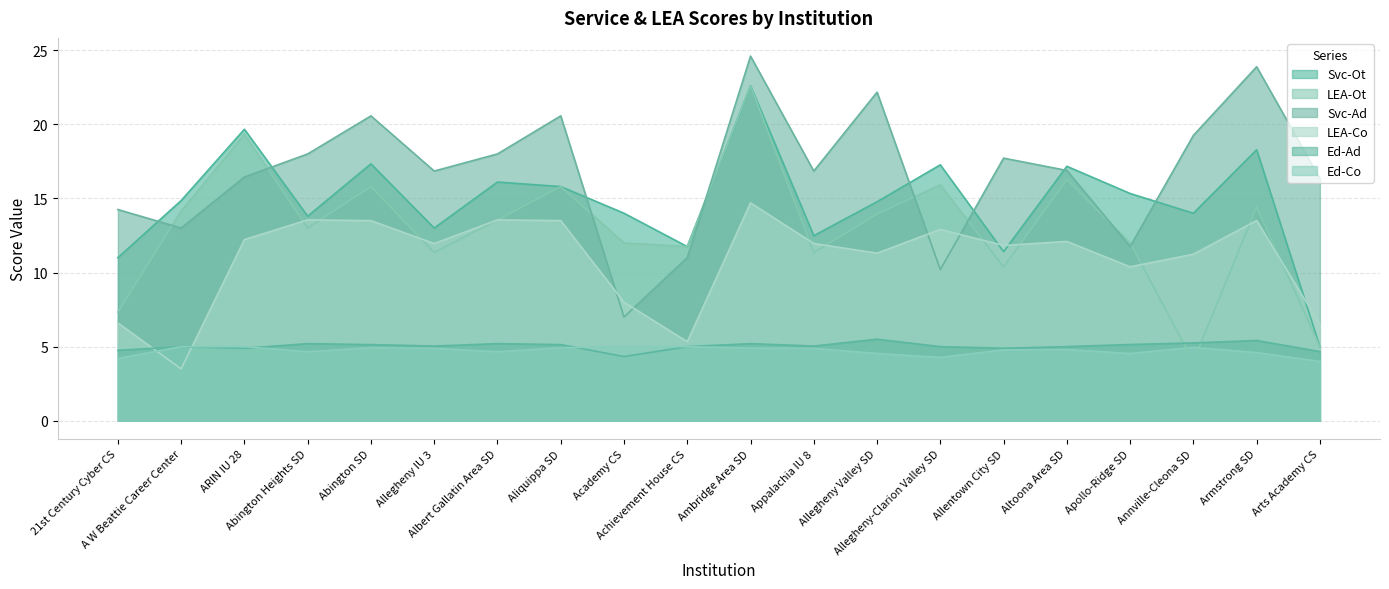

At which label is Svc-Ot closest to 13?

Allegheny IU 3